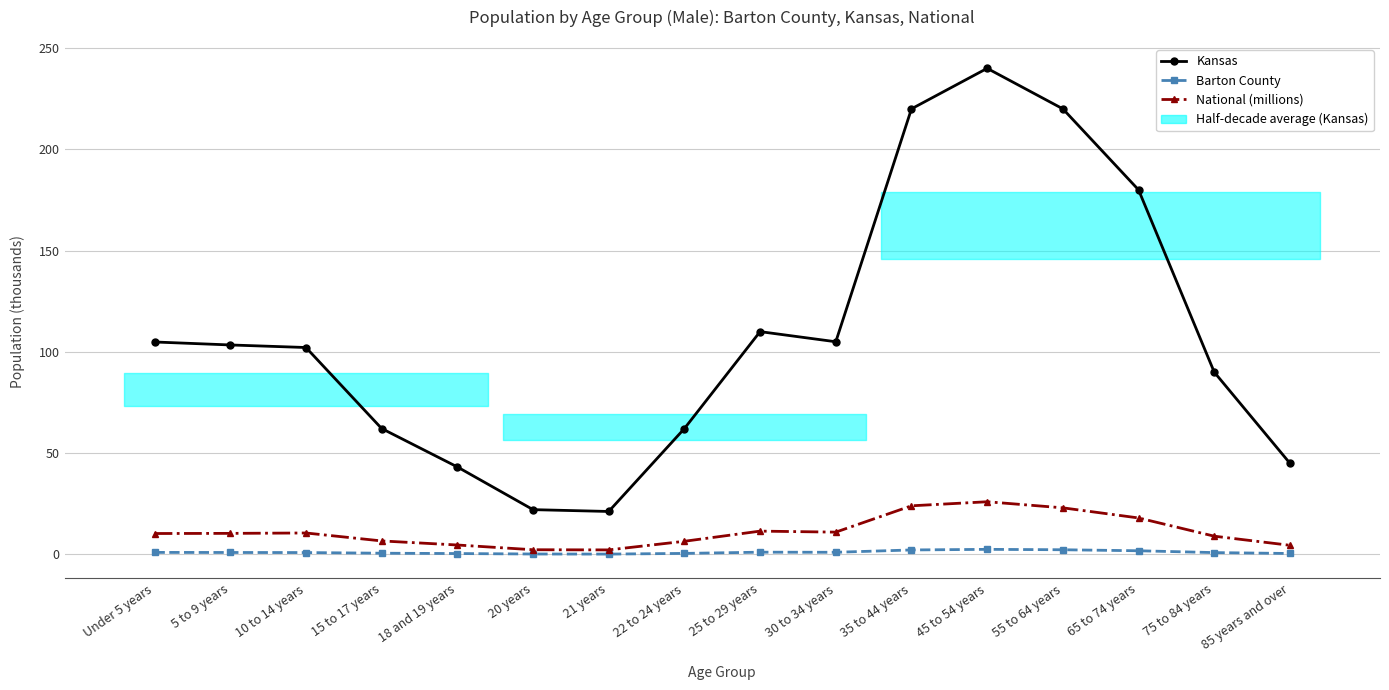

True or false: National (millions) and Kansas intersect in this chart.

False